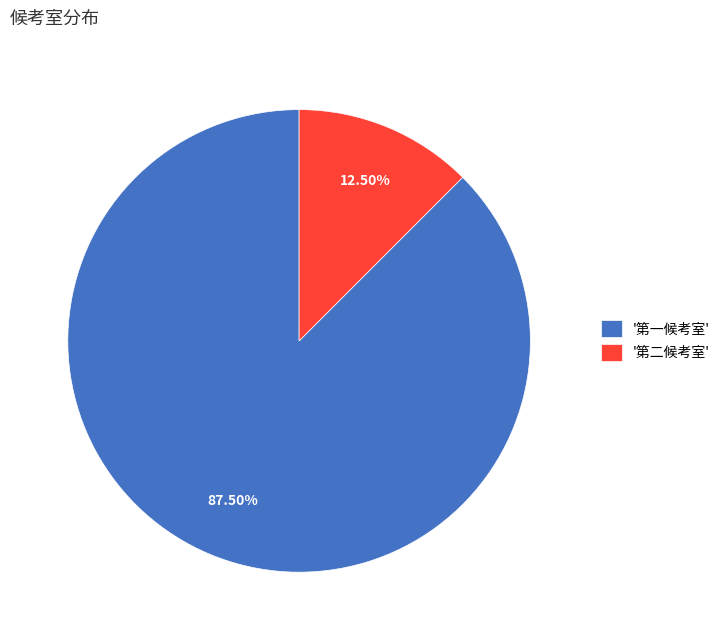

Is there any slice that represents more than half of the pie?

Yes